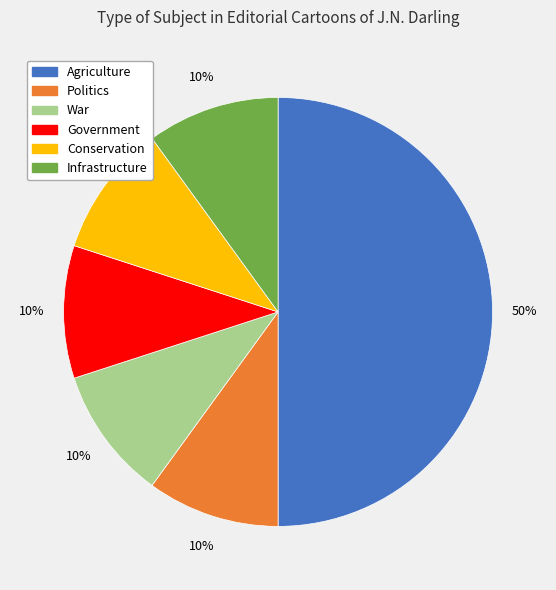

To the nearest percent, what is the combined percentage of War and Infrastructure?

20%